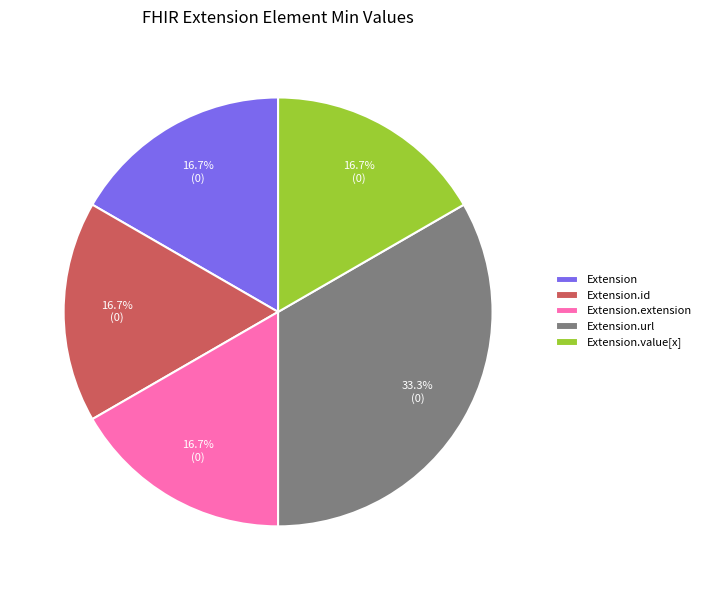

What is the largest slice in the pie chart?

Extension.url